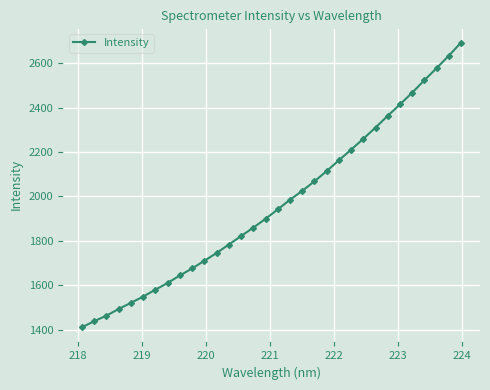

What is the value of the 18th point from the left?

1985.2